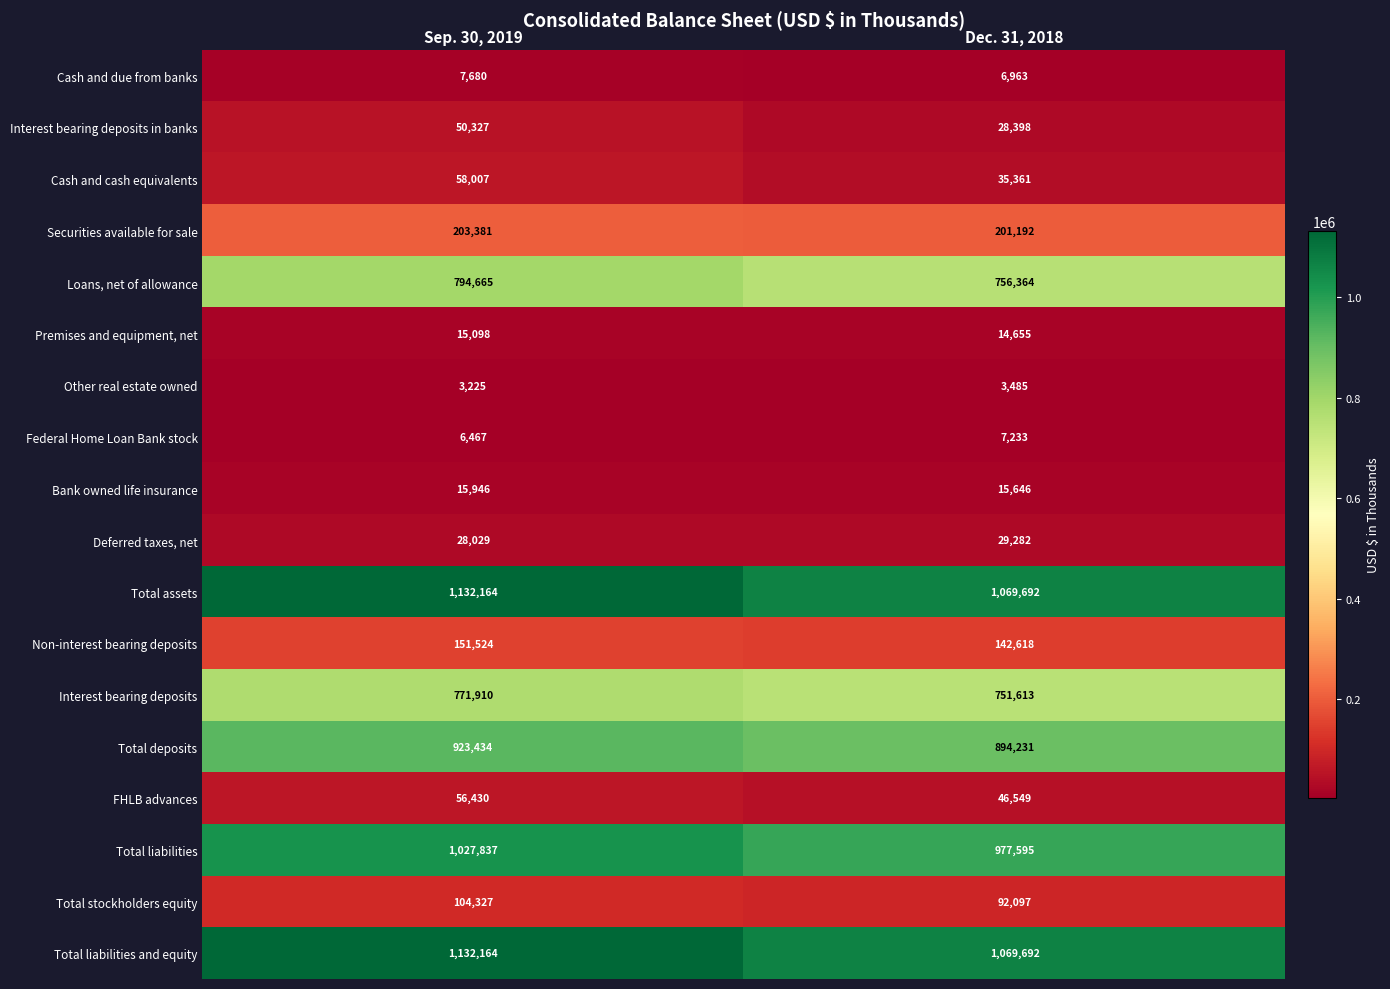

Which category has the lowest value in the Premises and equipment, net series?

Dec. 31, 2018